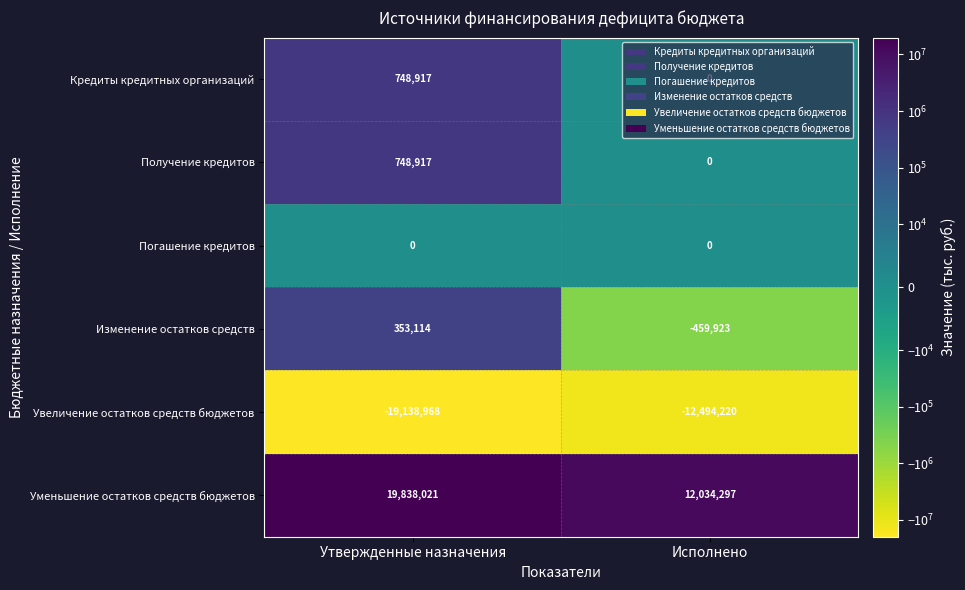

Which category has the lowest value across all series?

Утвержденные назначения